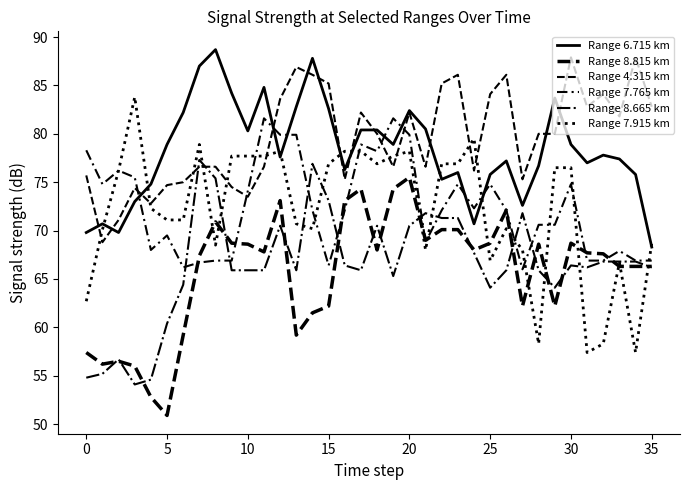

Is this an area chart (filled region under the line)?

No